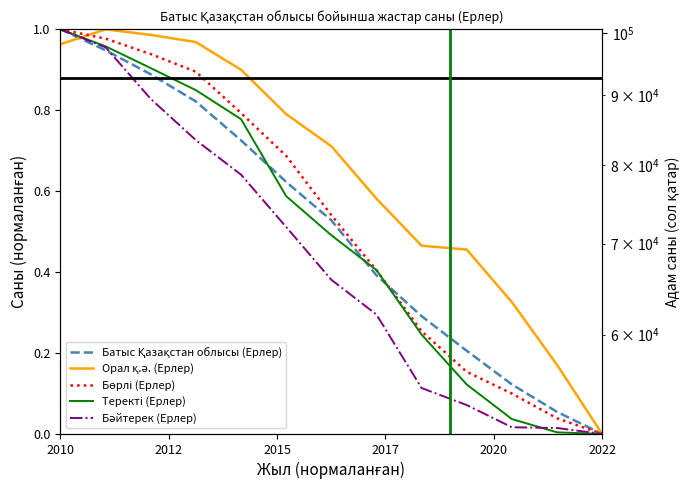

Is the value of Бәйтерек (Ерлер) at 9 greater than the value of Орал қ.ә. (Ерлер) at 9?

No